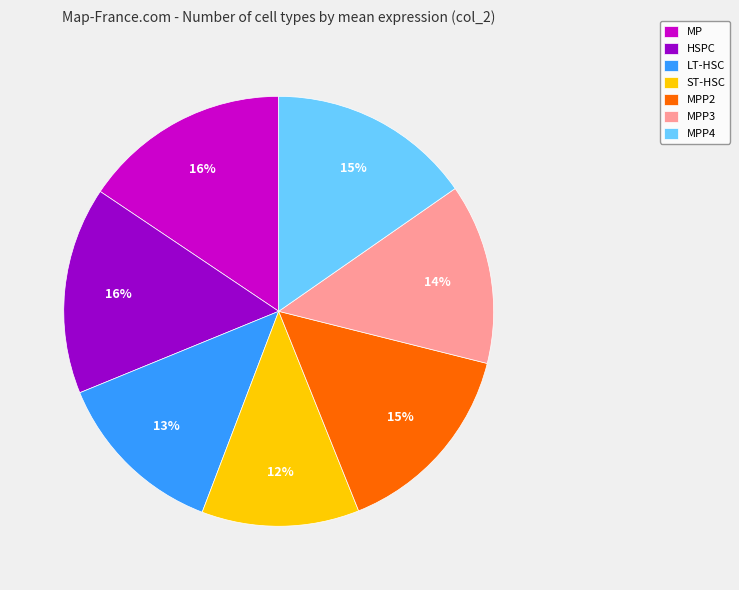

To the nearest percent, what is the difference between the largest and smallest slice percentages?

4%